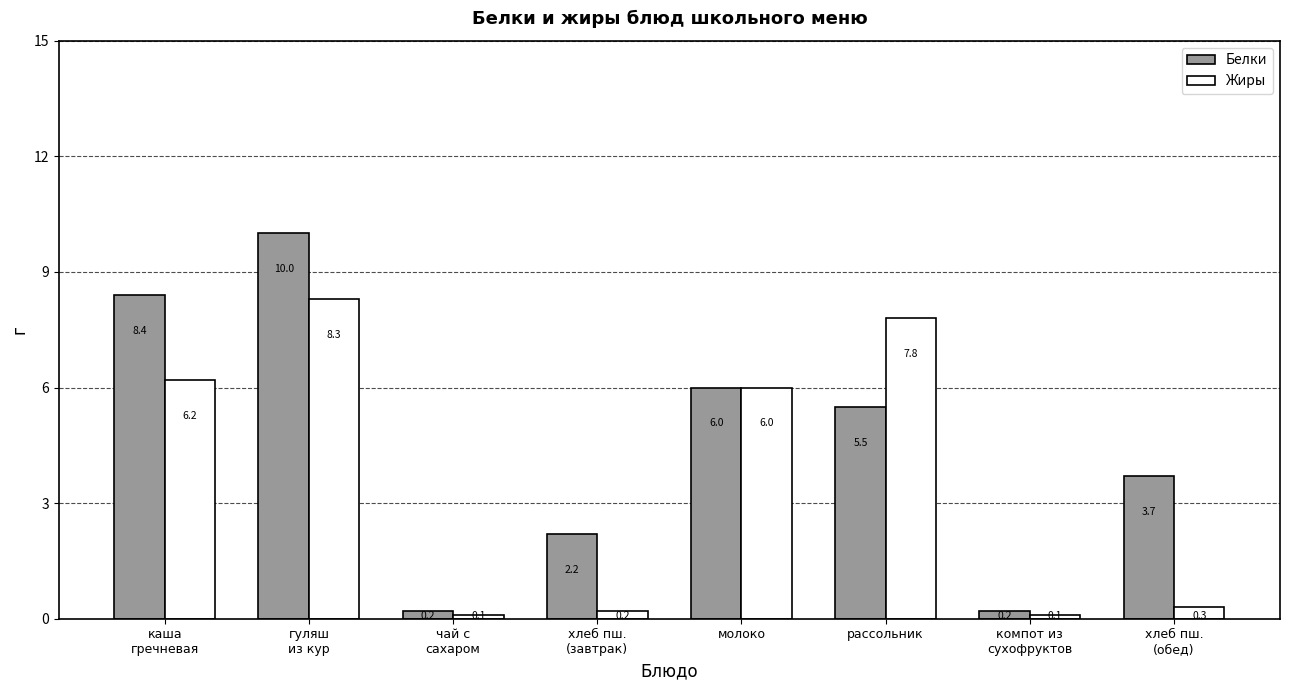

What is the difference between the Белки values at чай с
сахаром and гуляш
из кур?

9.8